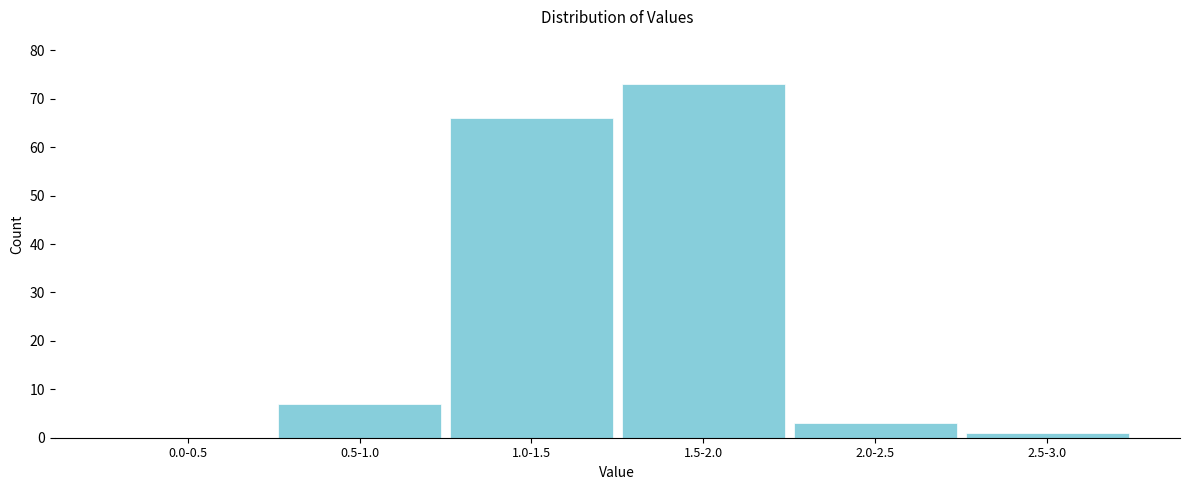

Reading right to left, what are all the values shown in this chart?

2.5-3.0=1	2.0-2.5=3	1.5-2.0=73	1.0-1.5=66	0.5-1.0=7	0.0-0.5=0